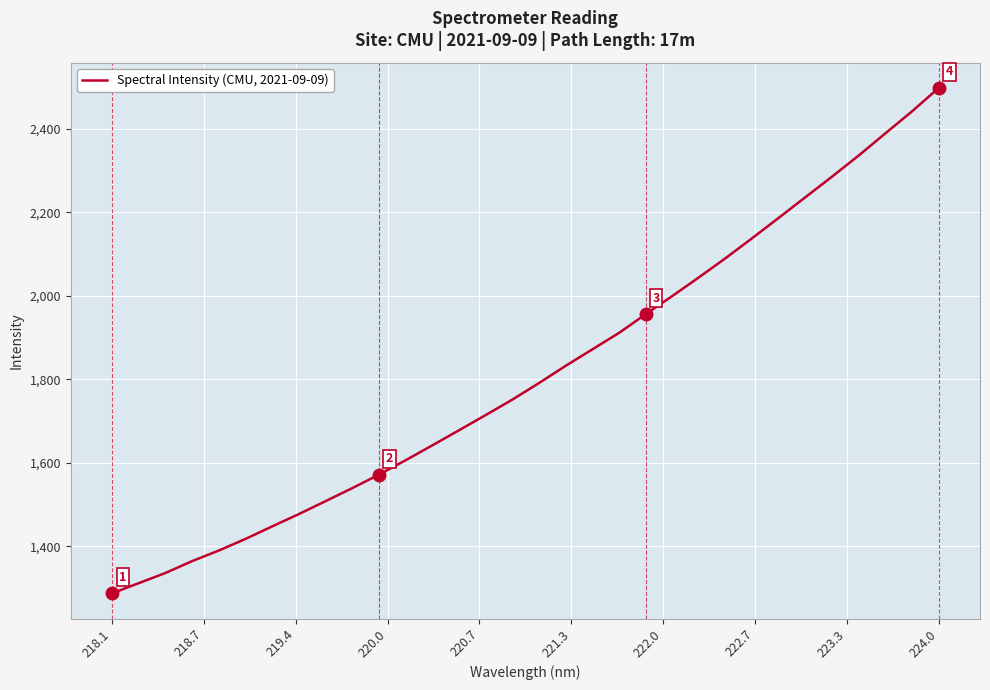

What is the difference between the maximum and minimum values?

1210.6